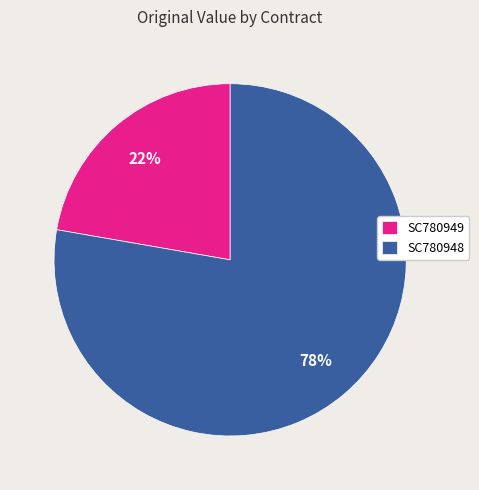

Which category accounts for the majority?

SC780948